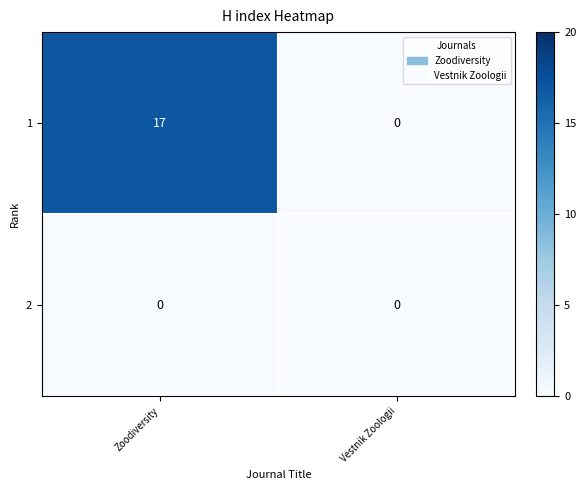

How many data points does each series have?

2